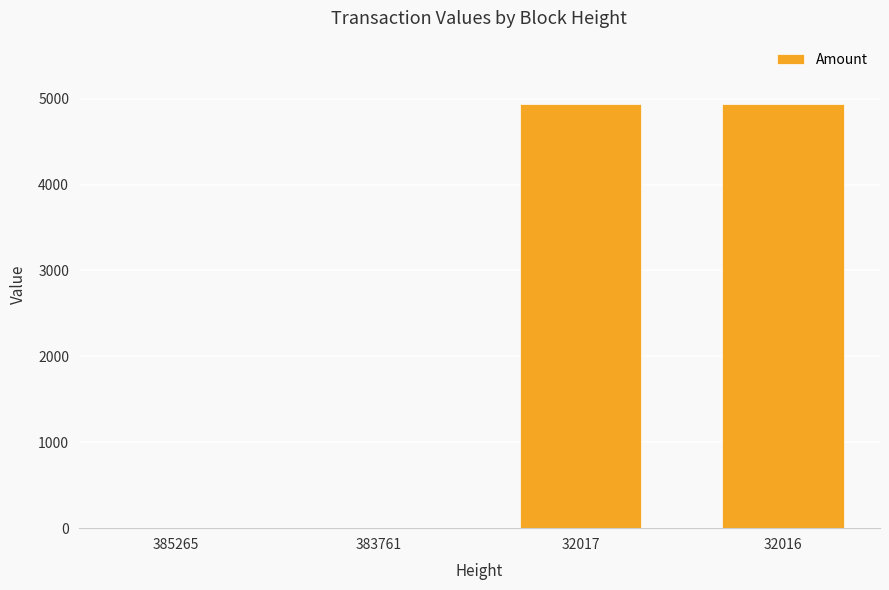

Count the number of categories in the chart.

4